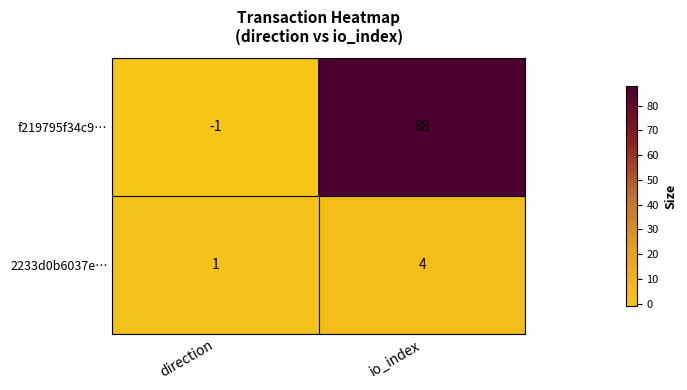

Where is 2233d0b6037e… nearest to the value 2?

direction